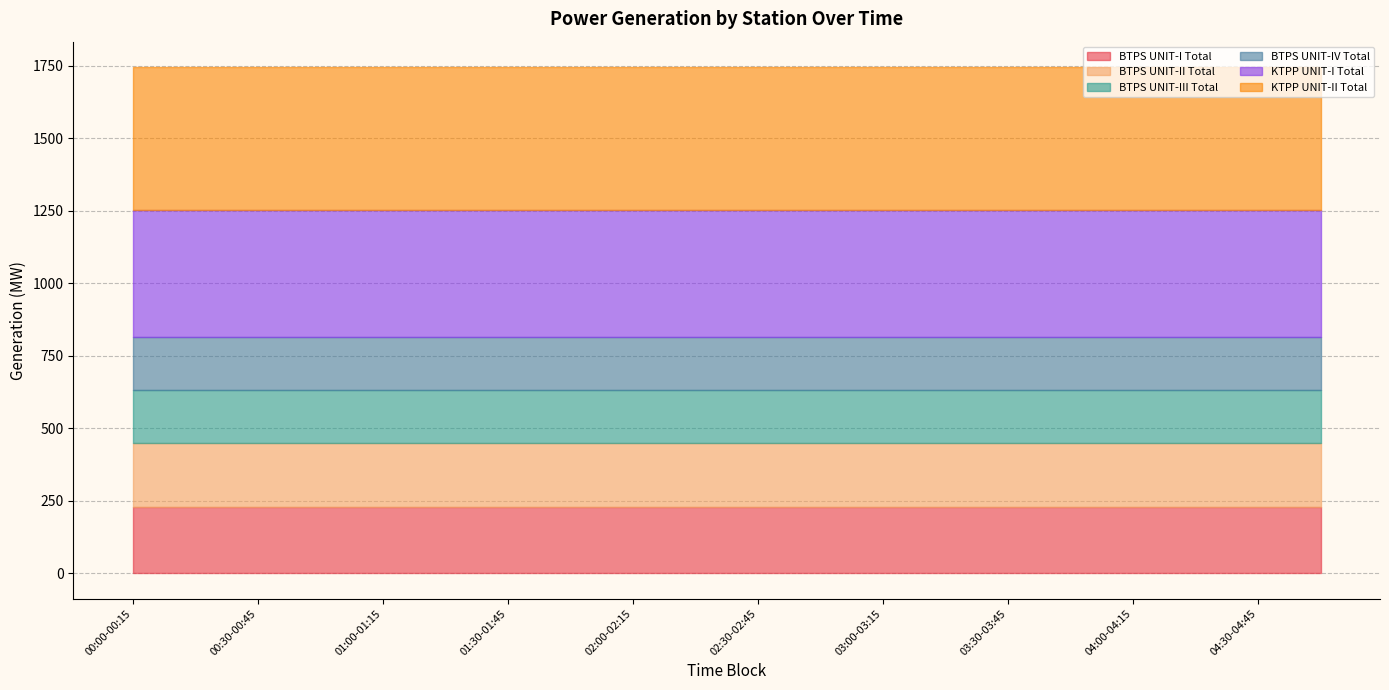

Which series has the largest total across all categories?

KTPP UNIT-II Total